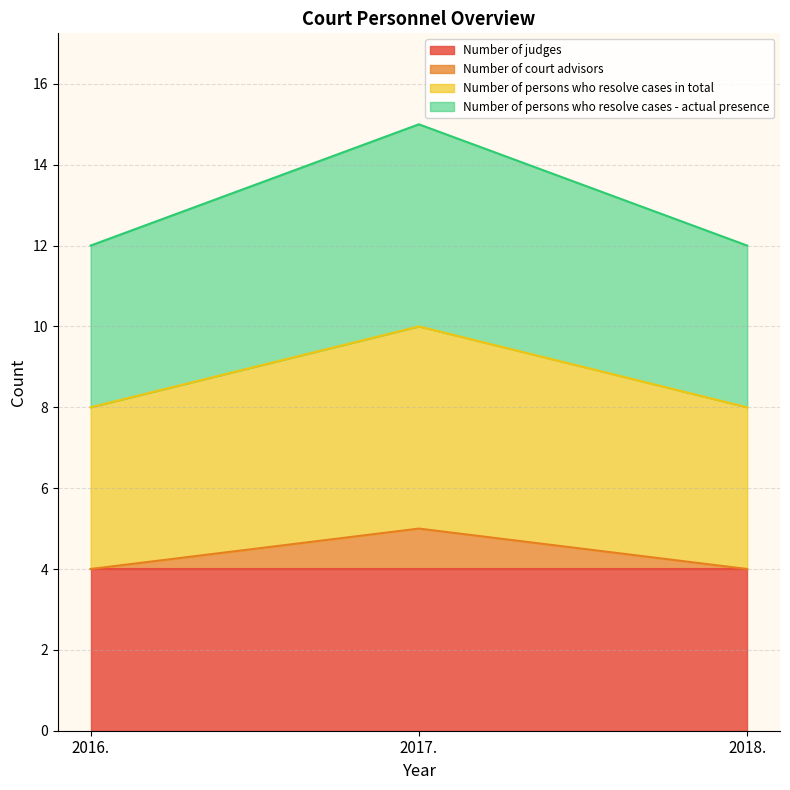

Does the chart have visible grid lines?

Yes